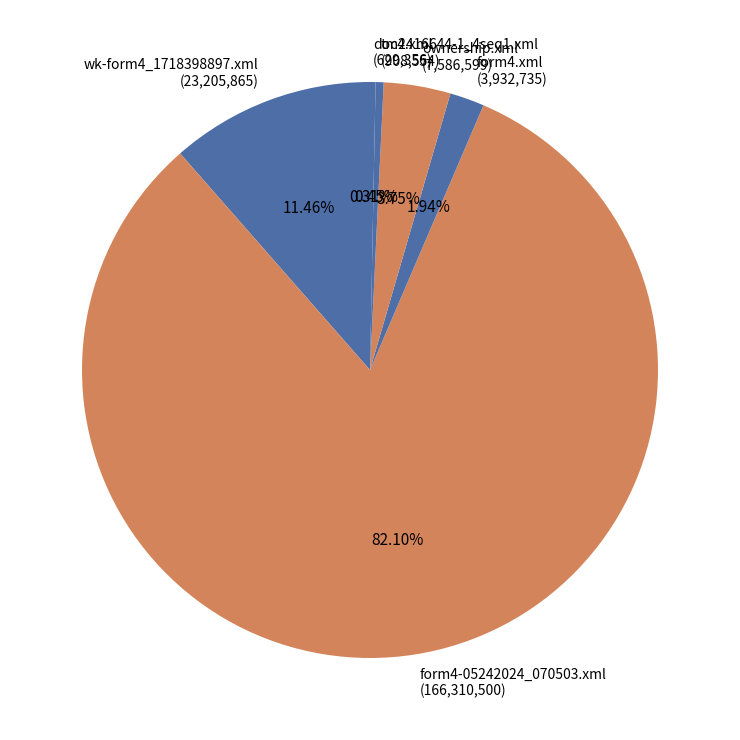

Which slice represents more than half of the pie?

form4-05242024_070503.xml